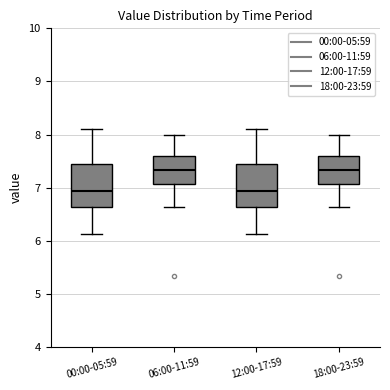

Where does the upper whisker of the box for 18:00-23:59 end on the y-axis? The values are not printed on the chart, so give them approximately, as read against the axis.

8.0